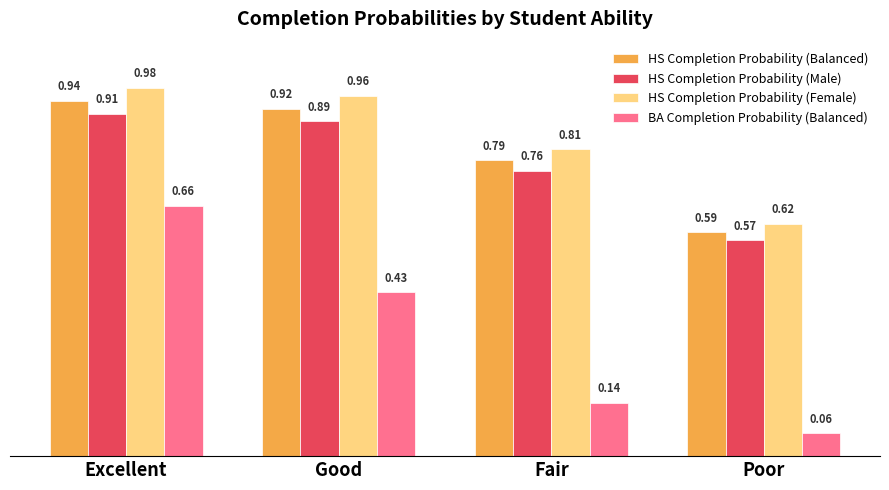

Which series has the largest total across all categories?

HS Completion Probability (Female)